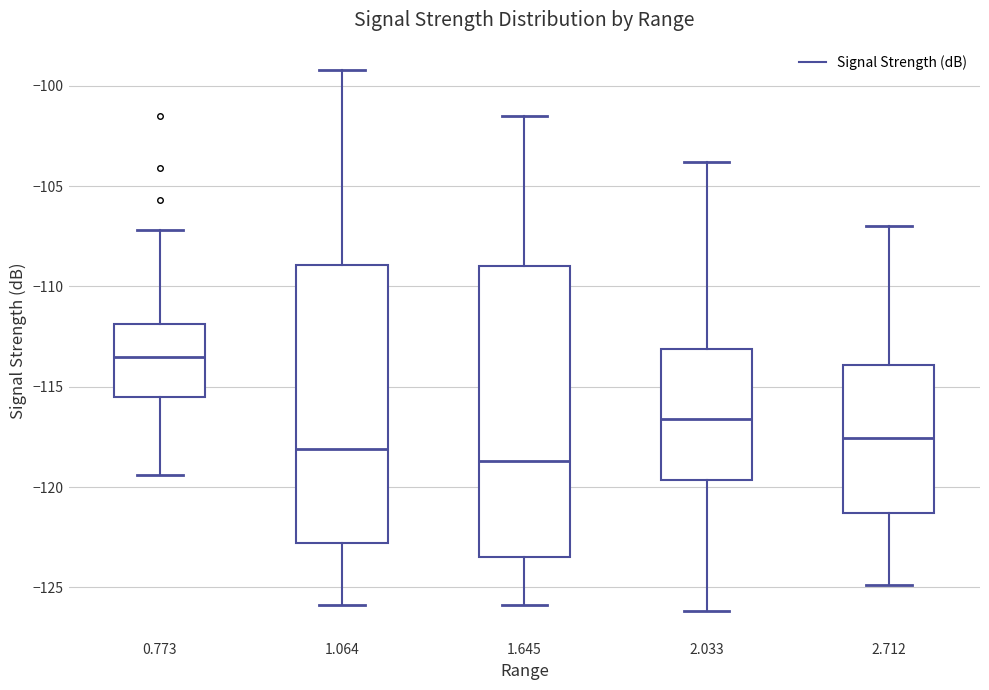

Reading left to right, read every box against the y-axis: the position of its median line, the range the box covers, and the ends of its whiskers. The values are not printed on the chart, so give them approximately, as read against the axis.

0.773: median -113.5, box -115.5 to -112.0, whiskers -119.5 to -107.0
1.064: median -118.0, box -123.0 to -109.0, whiskers -126.0 to -99.0
1.645: median -118.5, box -123.5 to -109.0, whiskers -126.0 to -101.5
2.033: median -116.5, box -119.5 to -113.0, whiskers -126.0 to -104.0
2.712: median -117.5, box -121.5 to -114.0, whiskers -125.0 to -107.0